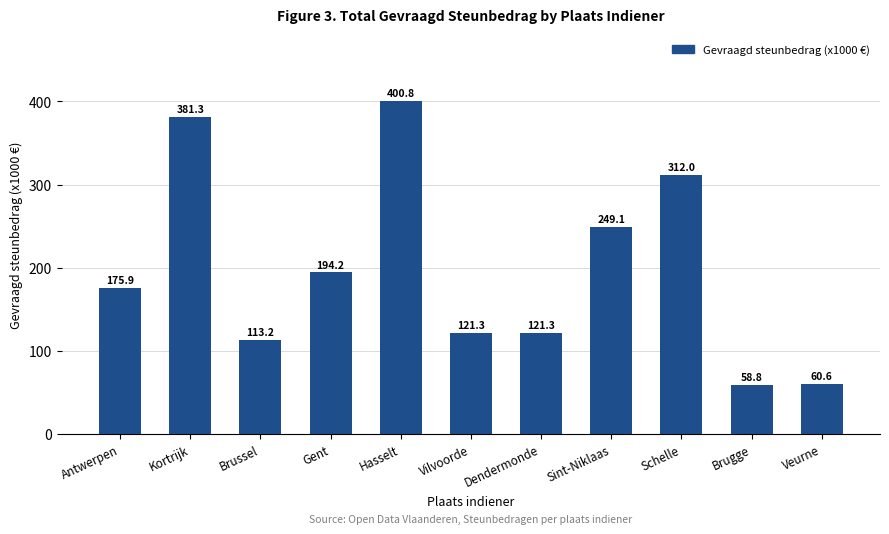

What is the sum of all values?

2188.6